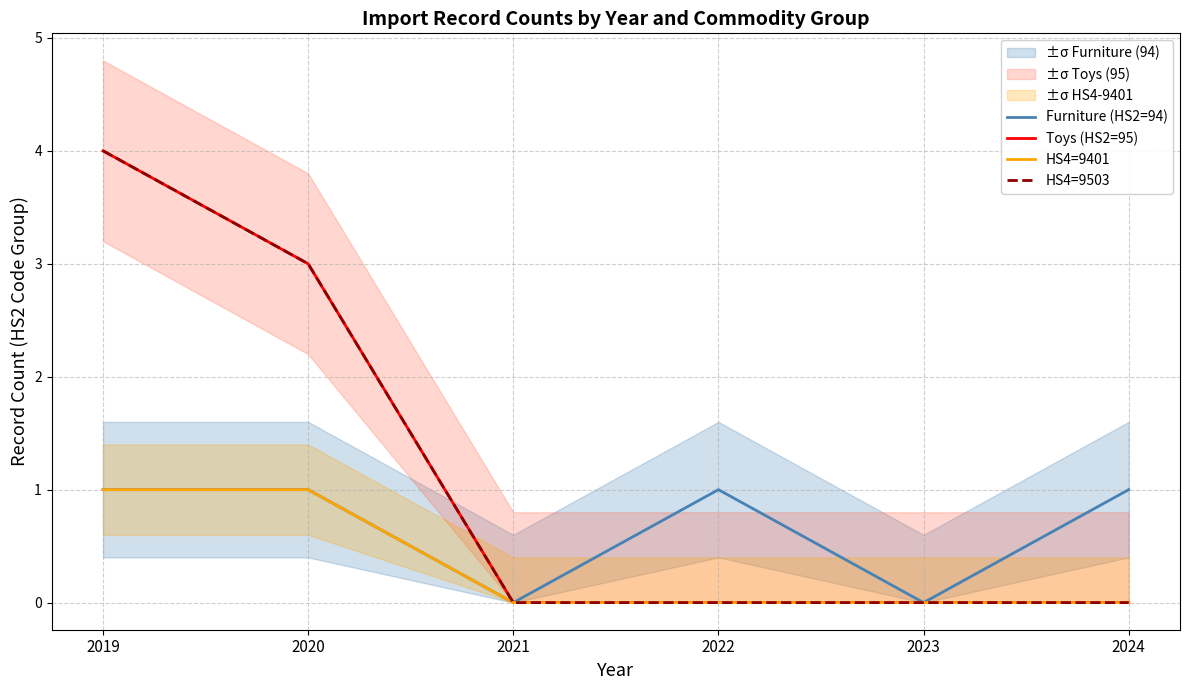

The value of Furniture (HS2=94) at 2022 is 1. True or false?

True